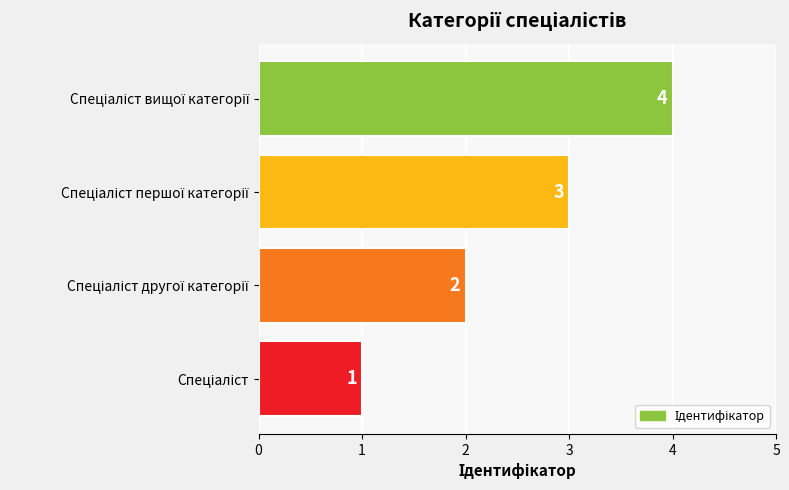

What is the sum of all values?

10